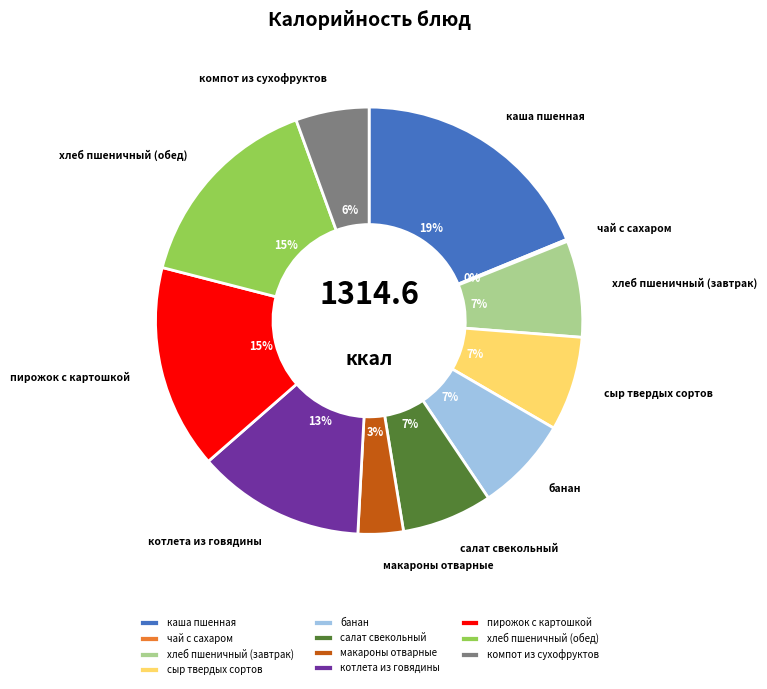

To the nearest percent, what is the average slice percentage?

9%